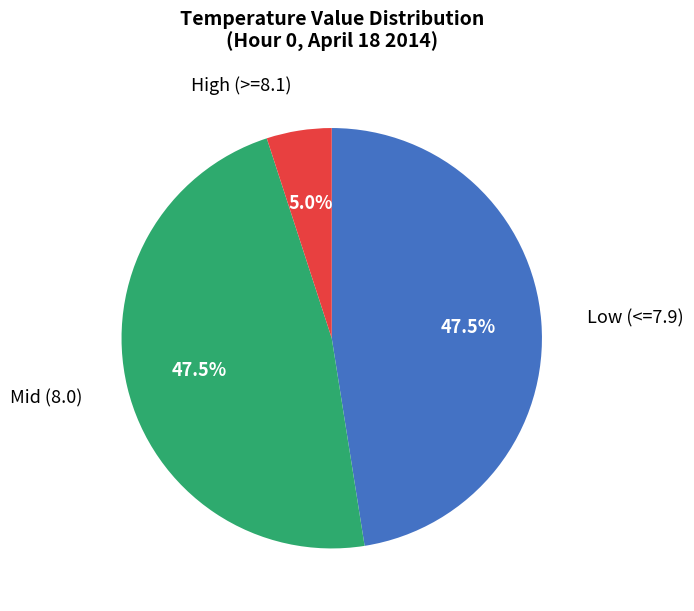

How many segments does this pie chart have?

3